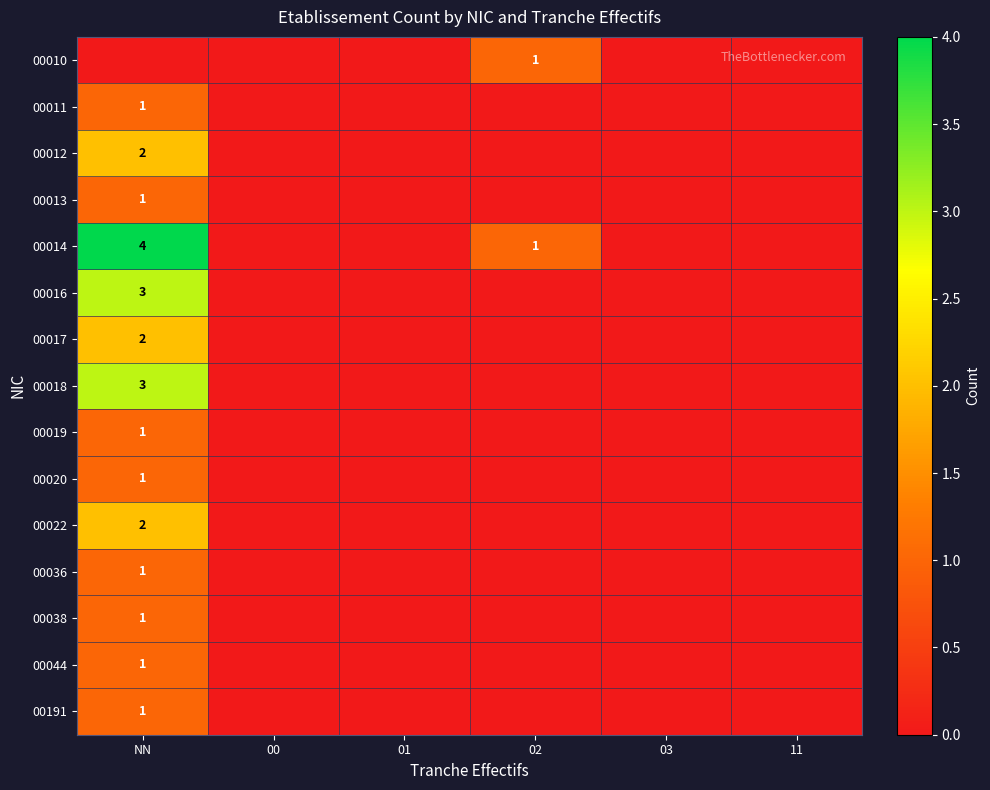

Which has a higher value, 01 or NN?

01